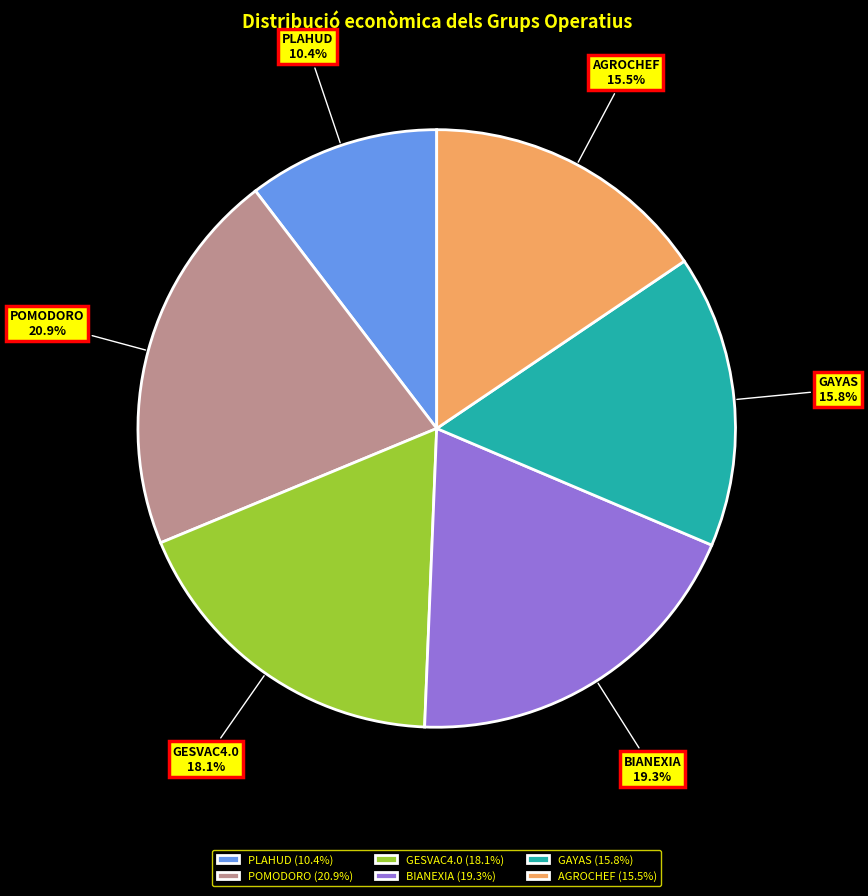

Is there any slice that represents more than half of the pie?

No